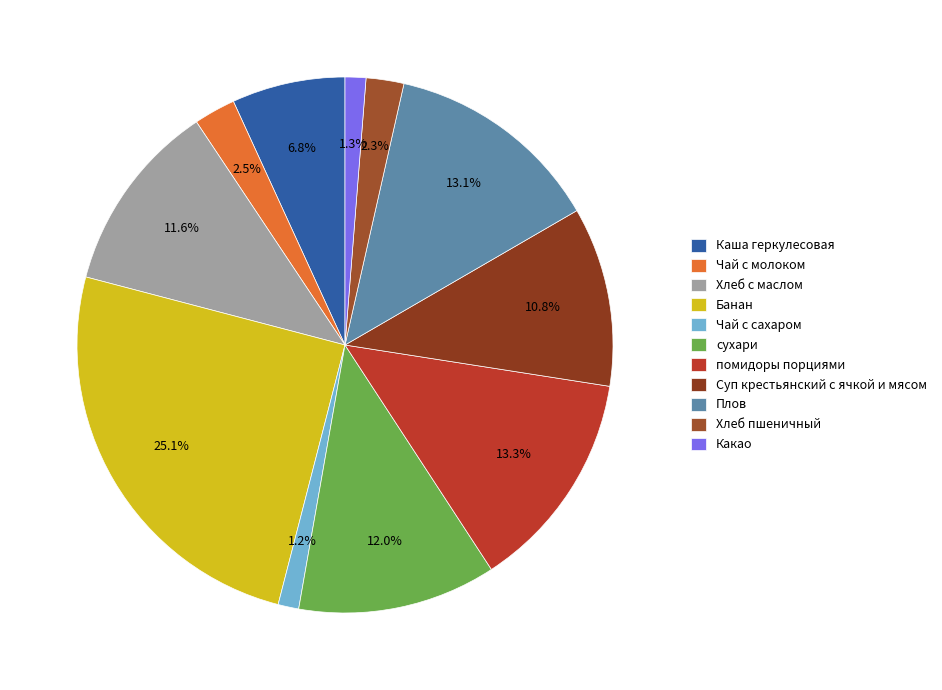

To the nearest percent, what percentage of the pie is помидоры порциями?

13%